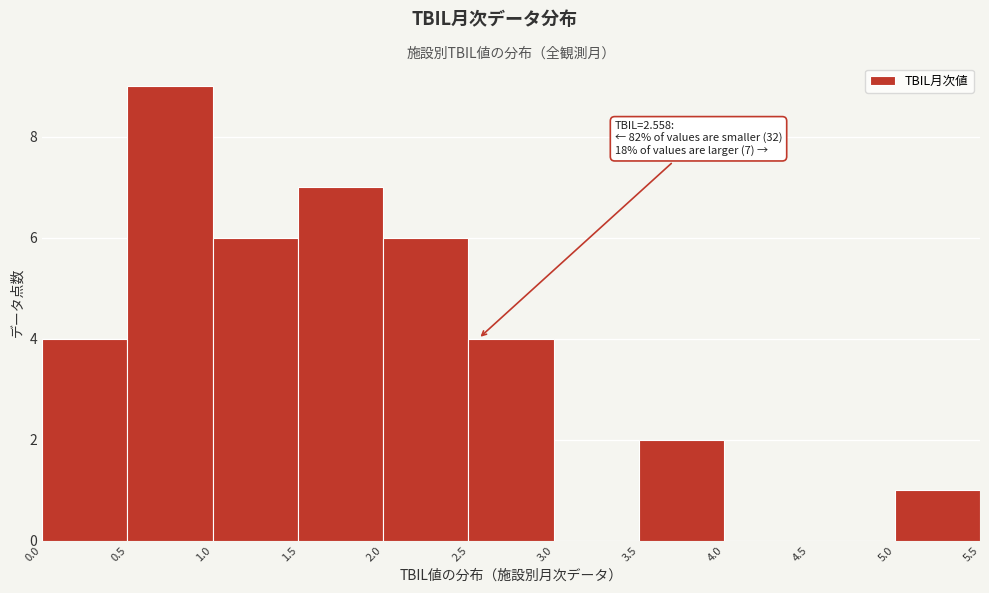

Which range on the x-axis has the tallest bar?

0.5 to 1.0